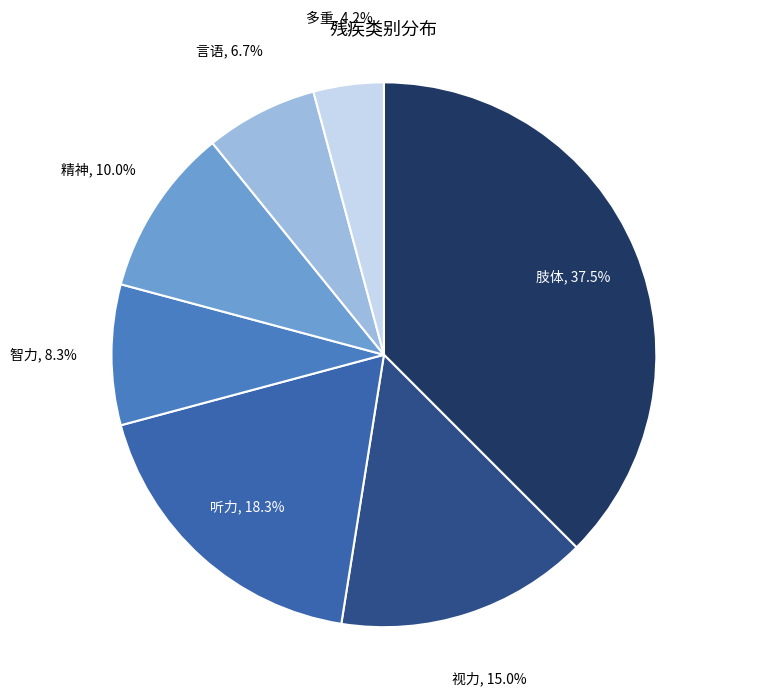

How many slices are in this pie chart?

7